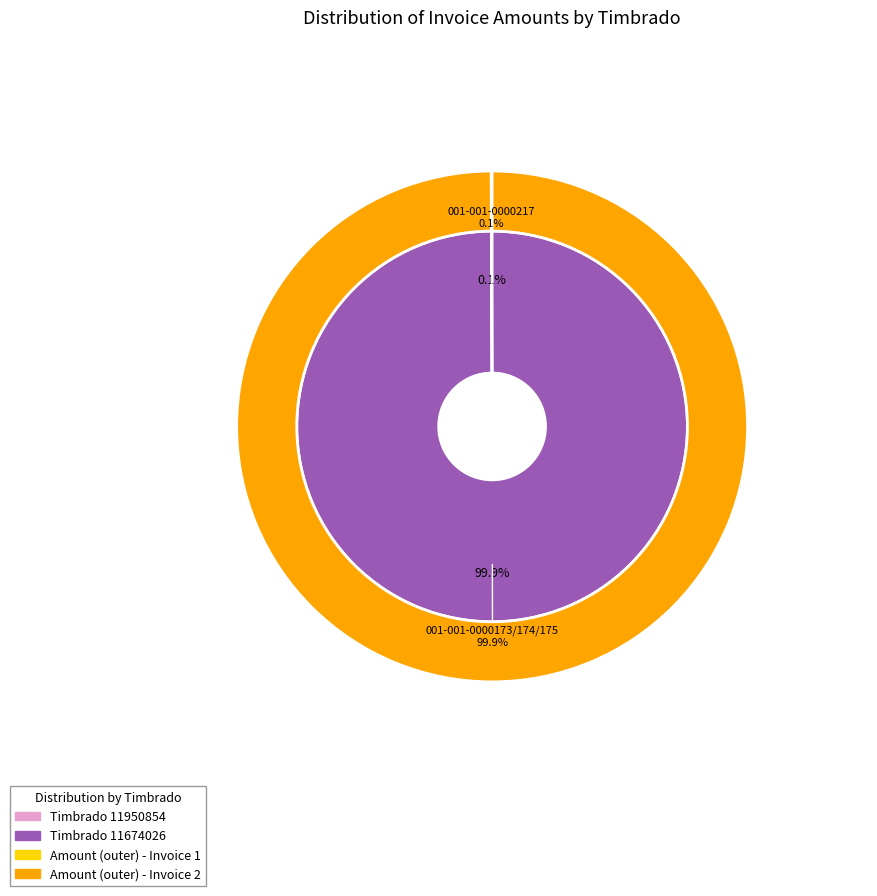

True or false: 001-001-0000217 accounts for 1% of the total.

False